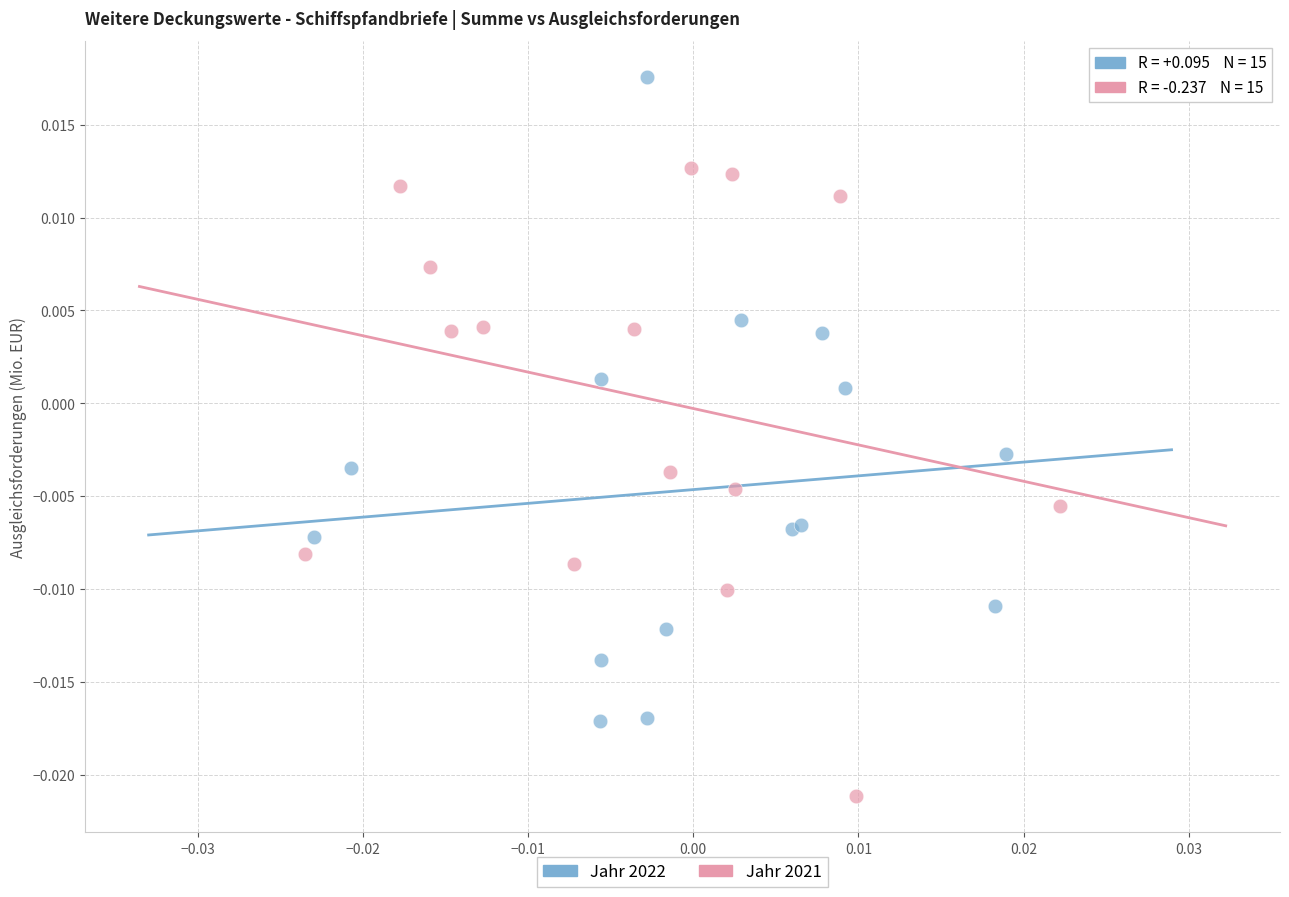

Which series reaches the minimum Y coordinate?

Jahr 2021